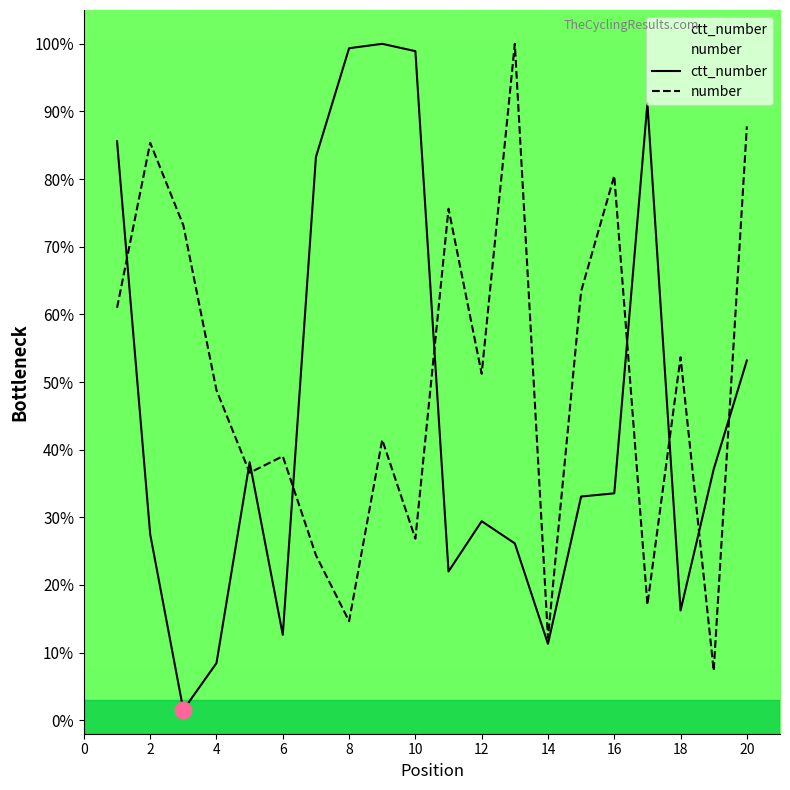

What is the value of the number point at the 5th from the left?

36.6